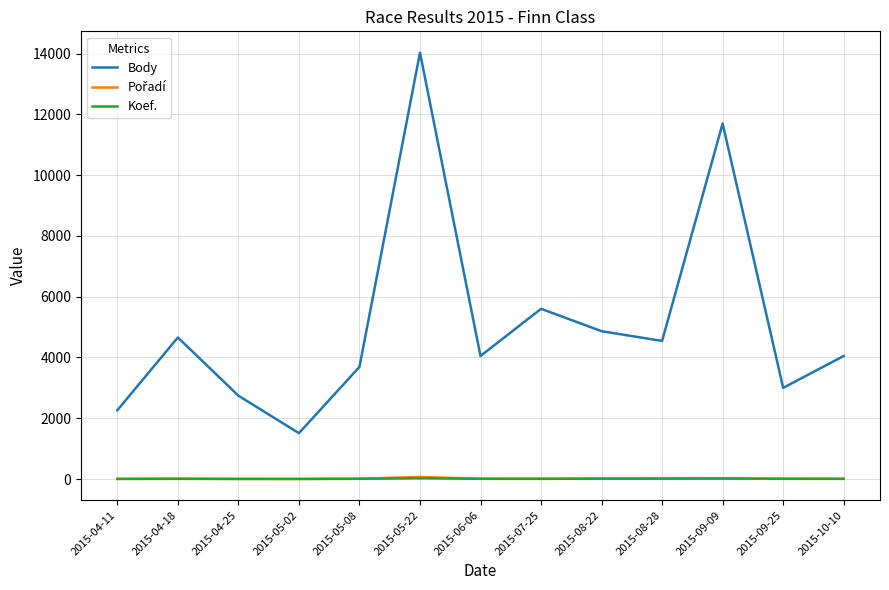

At which category is the sum across all series the highest?

2015-05-22